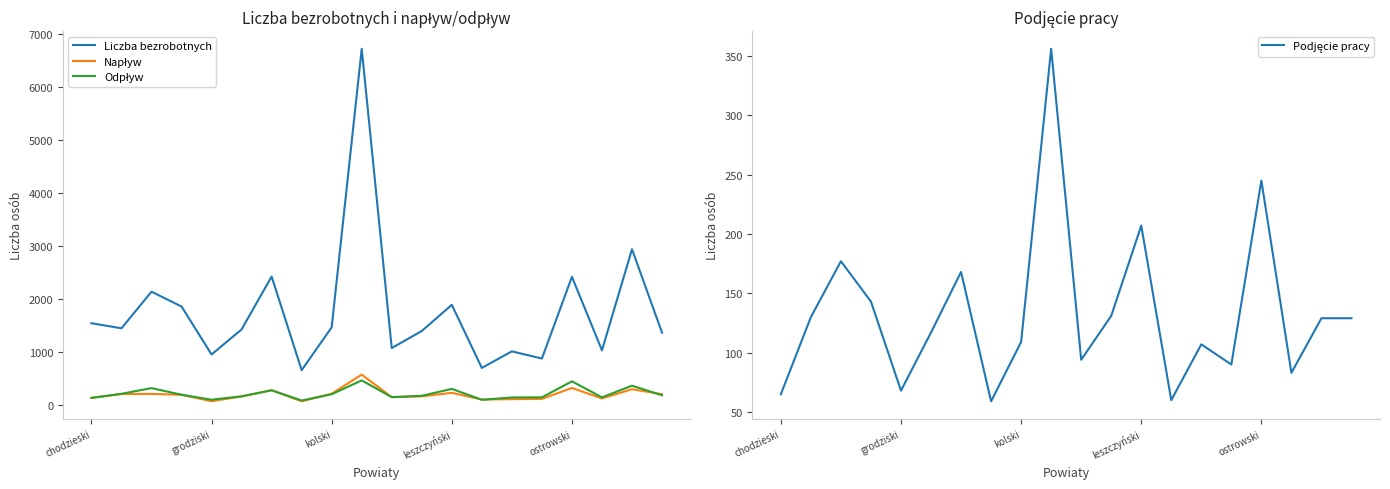

What is the highest value of the Liczba bezrobotnych series?

6716